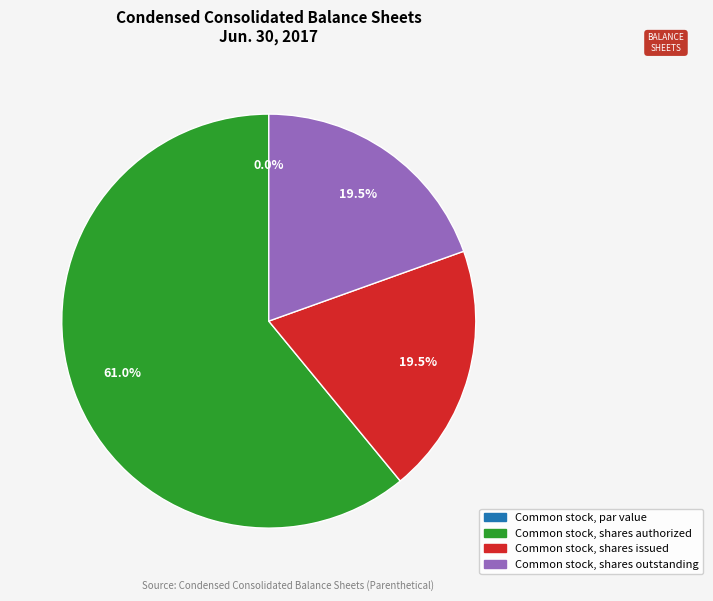

To the nearest percent, what is the combined percentage of Common stock, par value and Common stock, shares outstanding?

20%